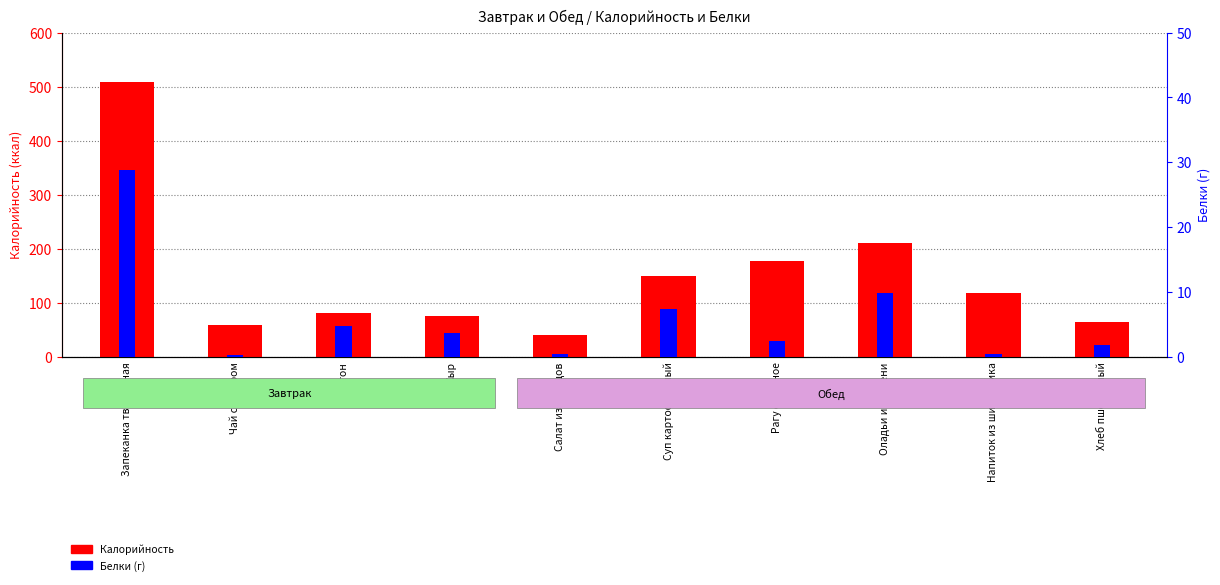

Are the bars horizontal?

No